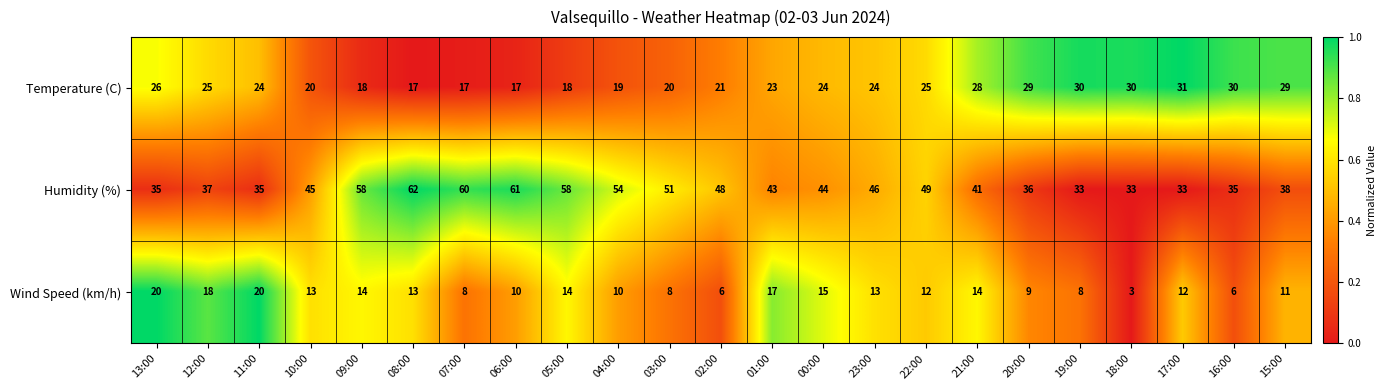

Which series has the largest total across all categories?

Humidity (%)